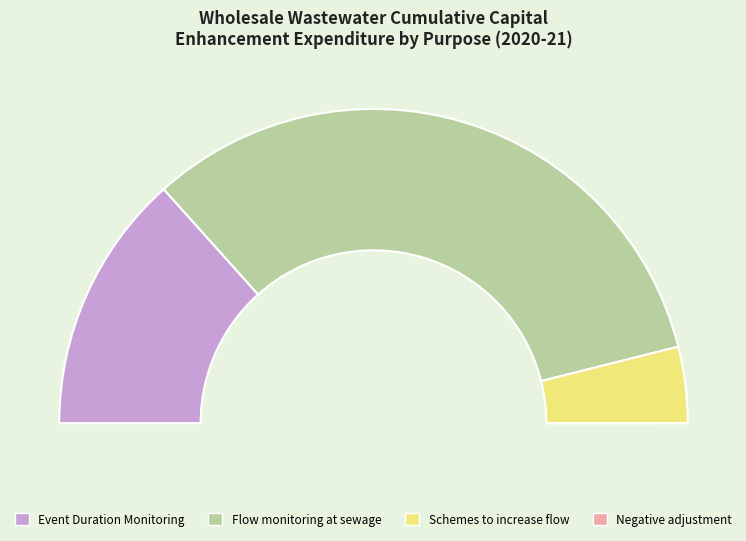

Rank the categories by value from lowest to highest.

Negative adjustment for third party, WINEP / NEP ~ Schemes to increase flow, WINEP / NEP ~ Event Duration Monitoring, WINEP / NEP ~ Flow monitoring at sewage, Total wastewater enhancement capital